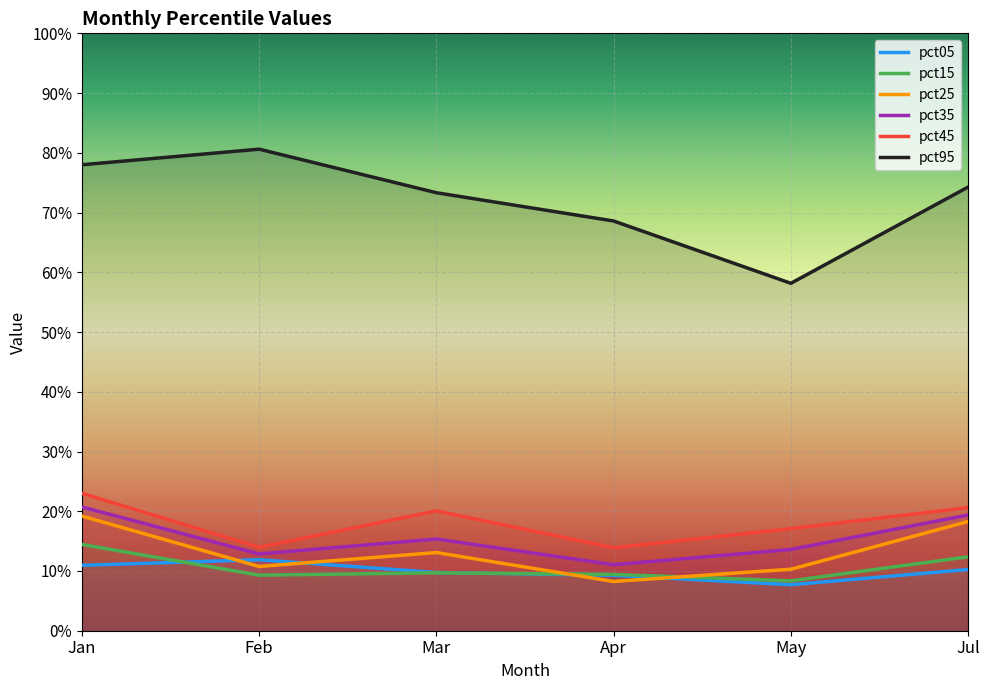

The value of pct45 at Feb is 0.1. True or false?

False